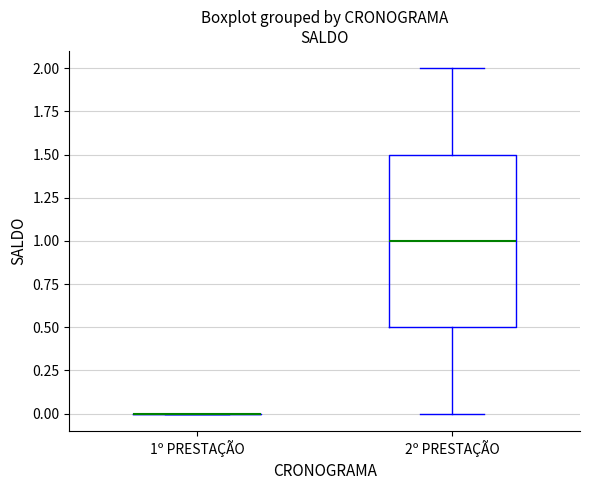

Where does the upper whisker of the box for 2º PRESTAÇÃO end on the y-axis? The values are not printed on the chart, so give them approximately, as read against the axis.

2.0